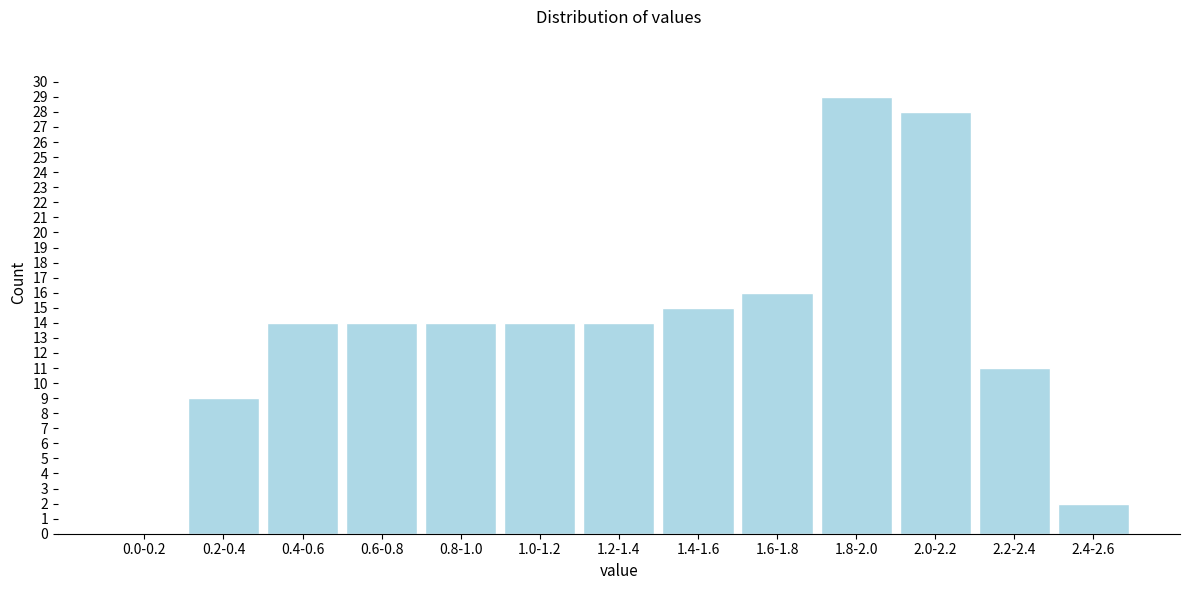

Reading left to right, list all the values displayed in this chart.

0.0-0.2=0	0.2-0.4=9	0.4-0.6=14	0.6-0.8=14	0.8-1.0=14	1.0-1.2=14	1.2-1.4=14	1.4-1.6=15	1.6-1.8=16	1.8-2.0=29	2.0-2.2=28	2.2-2.4=11	2.4-2.6=2